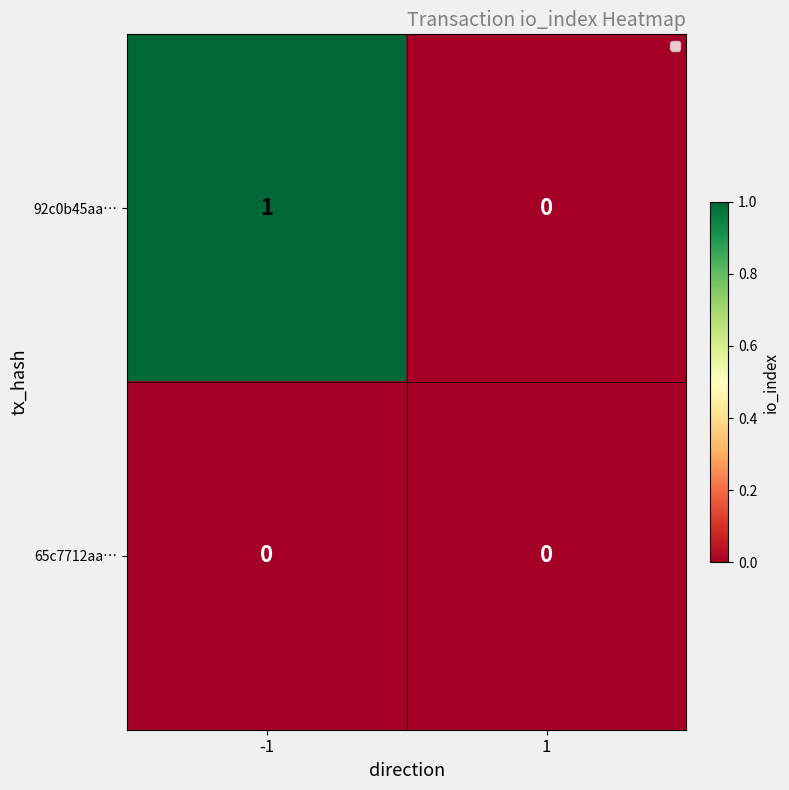

Between -1 and 1, which series saw the biggest shift?

92c0b45aa…